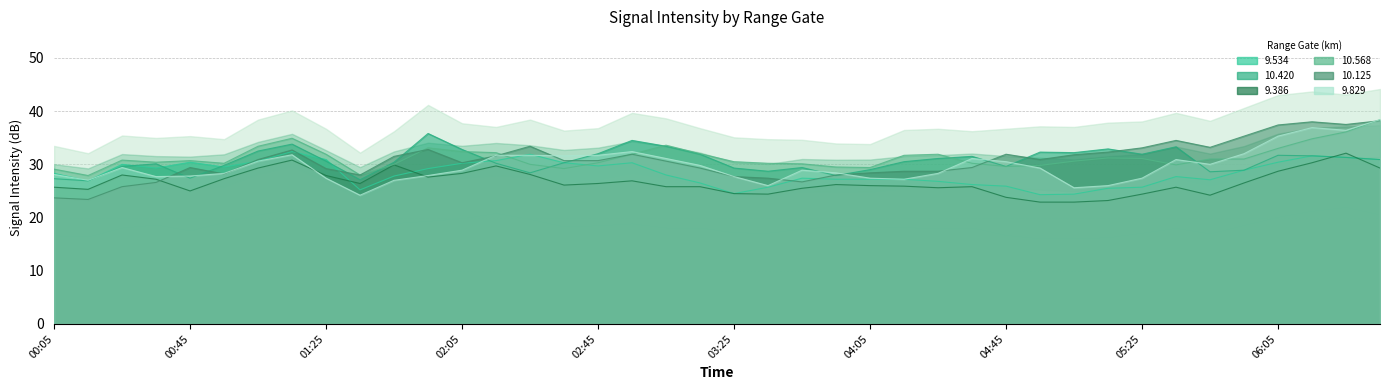

How many interior local valleys does the 9.386 series have?

8